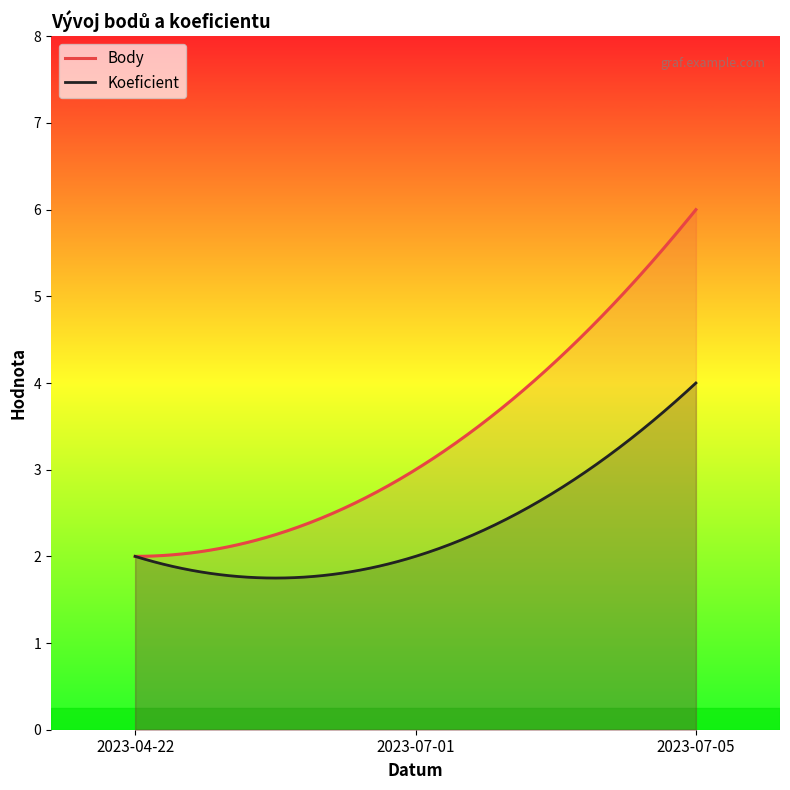

True or false: Body has a value of 3 at 2023-07-01.

True